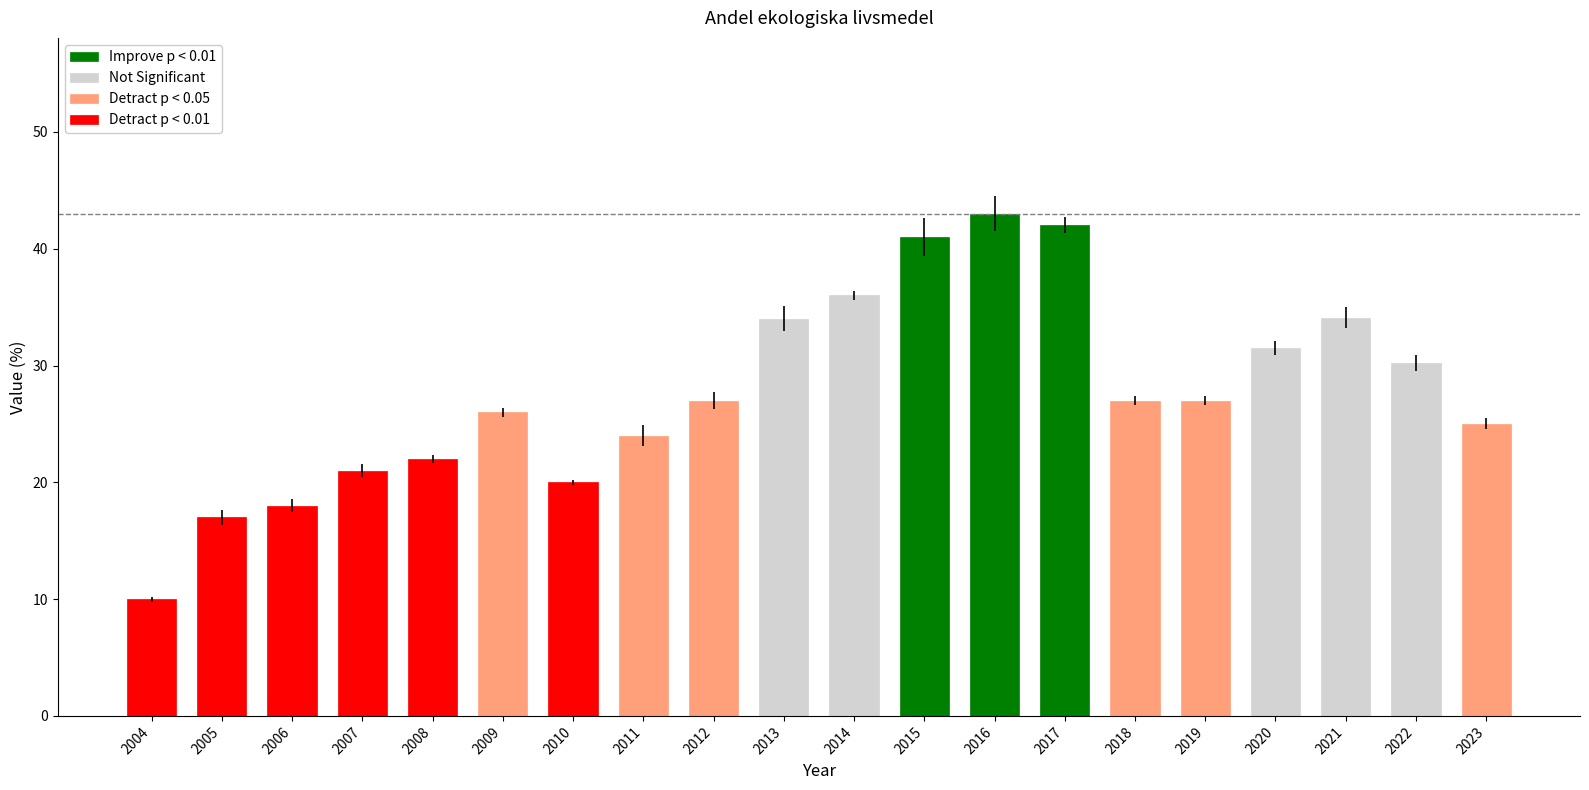

Reading left to right, transcribe all the data shown in this chart.

10.0	17.0	18.0	21.0	22.0	26.0	20.0	24.0	27.0	34.0	36.0	41.0	43.0	42.0	27.0	27.0	31.5	34.1	30.2	25.0